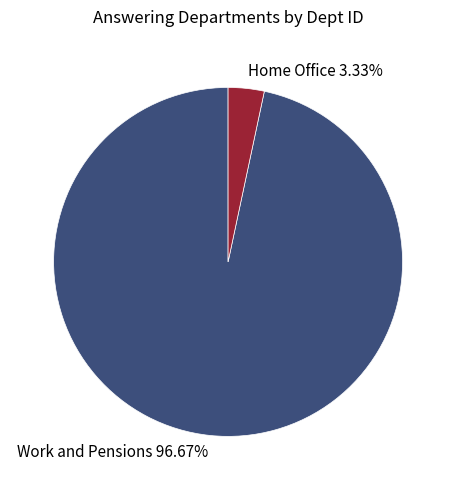

Which category has the biggest portion of the pie?

Work and Pensions